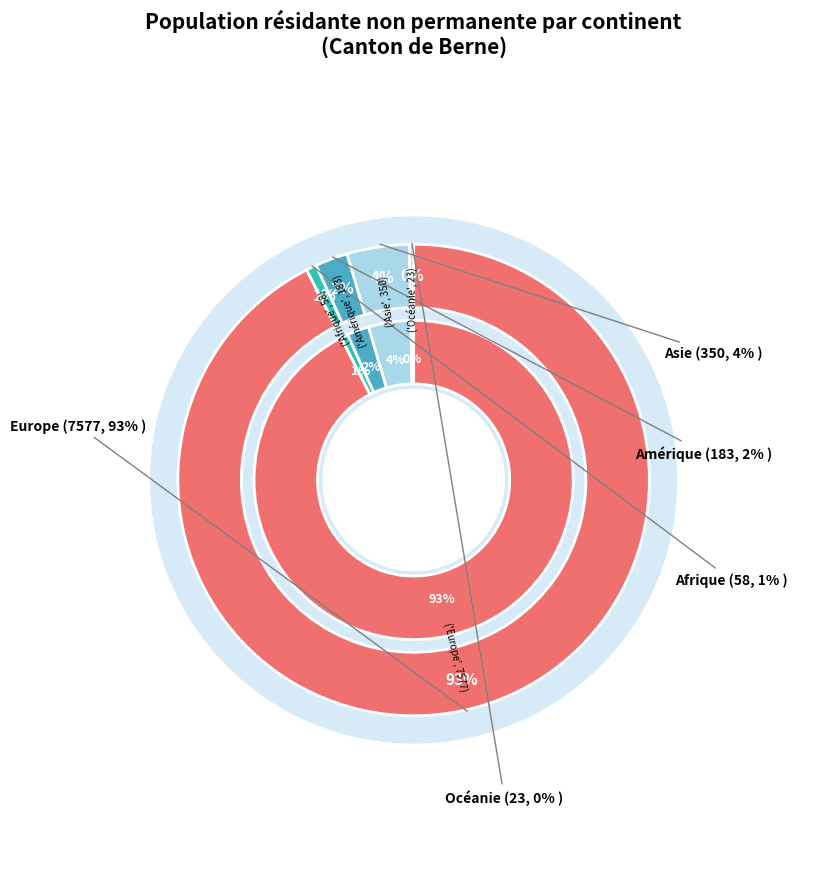

Which has a higher value, Amérique or Europe?

Europe